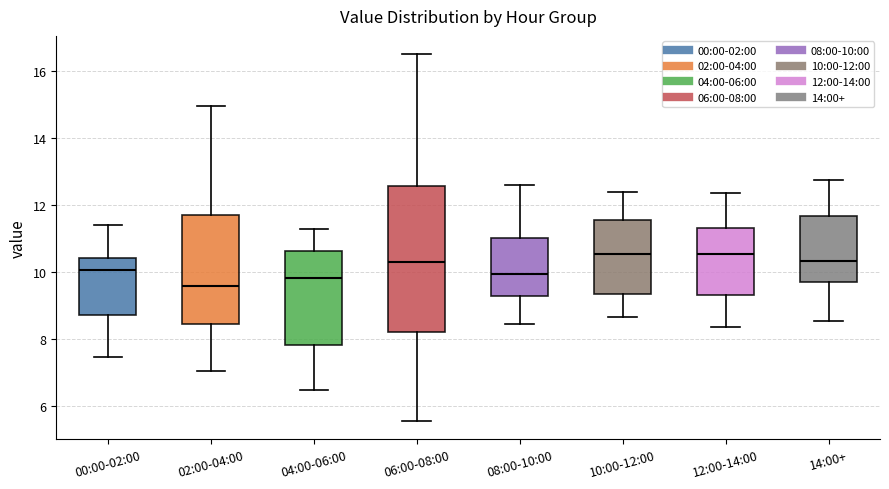

Which box has the lowest median line?

02:00-04:00